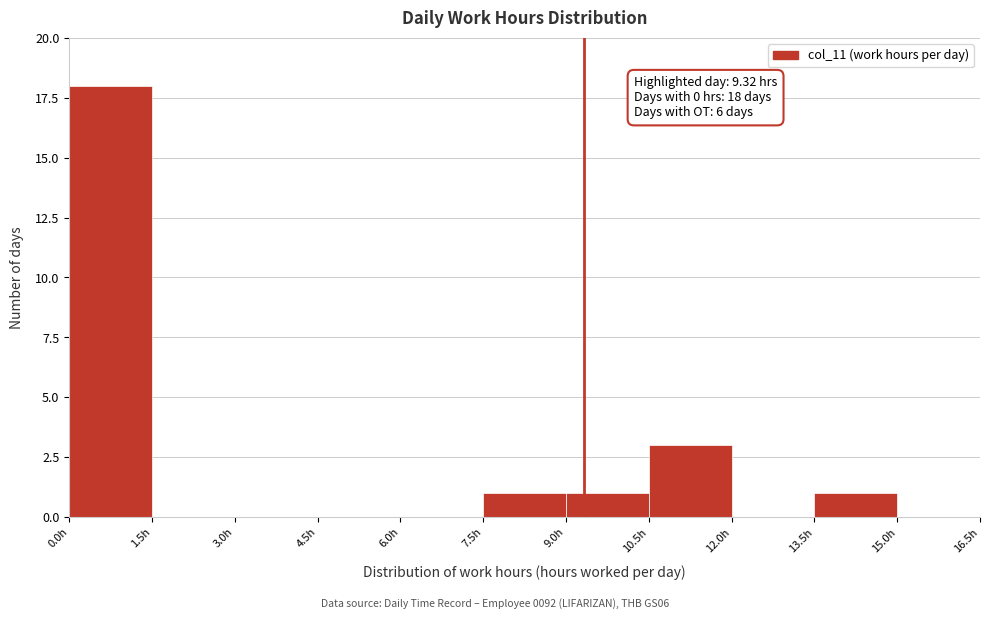

Which range on the x-axis has the tallest bar?

0.0 to 1.5